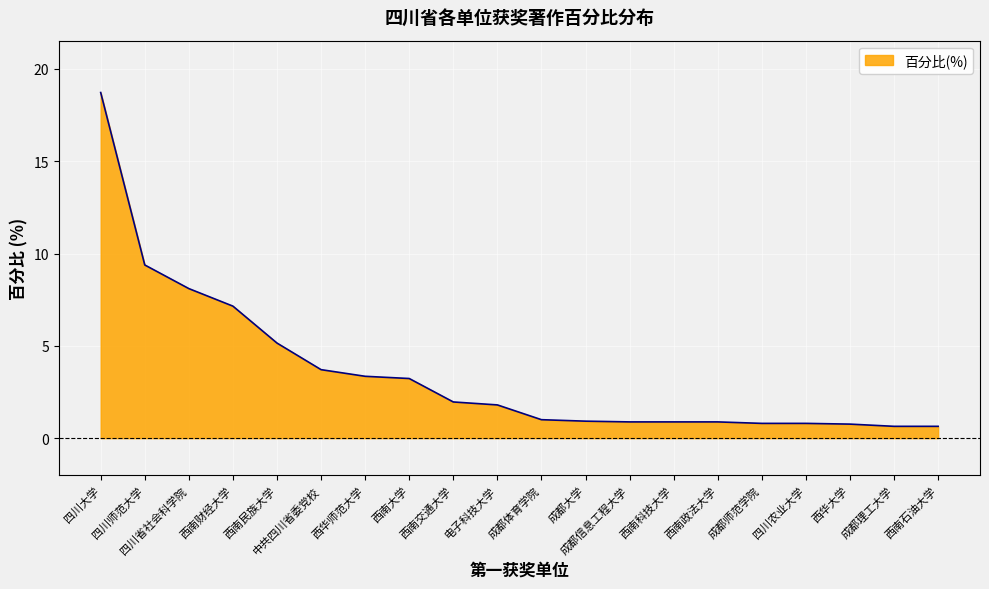

At which category does the chart reach its peak across all series?

四川大学